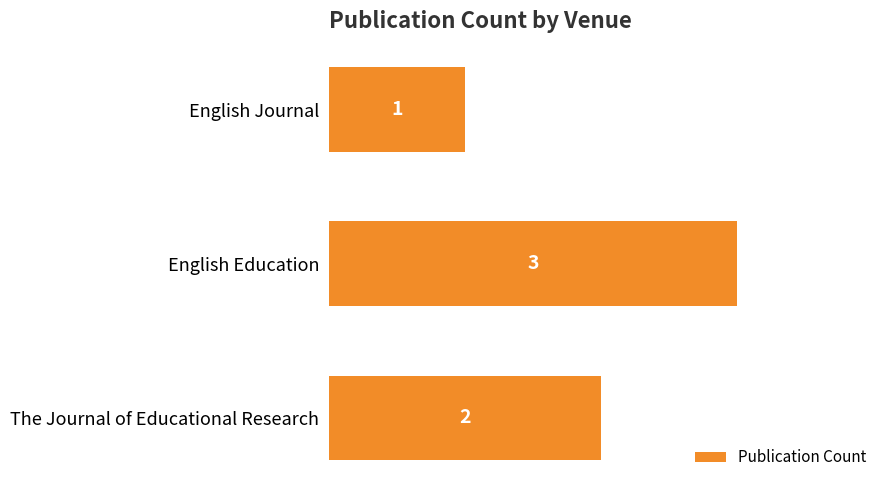

Between English Education and The Journal of Educational Research, which is larger?

English Education